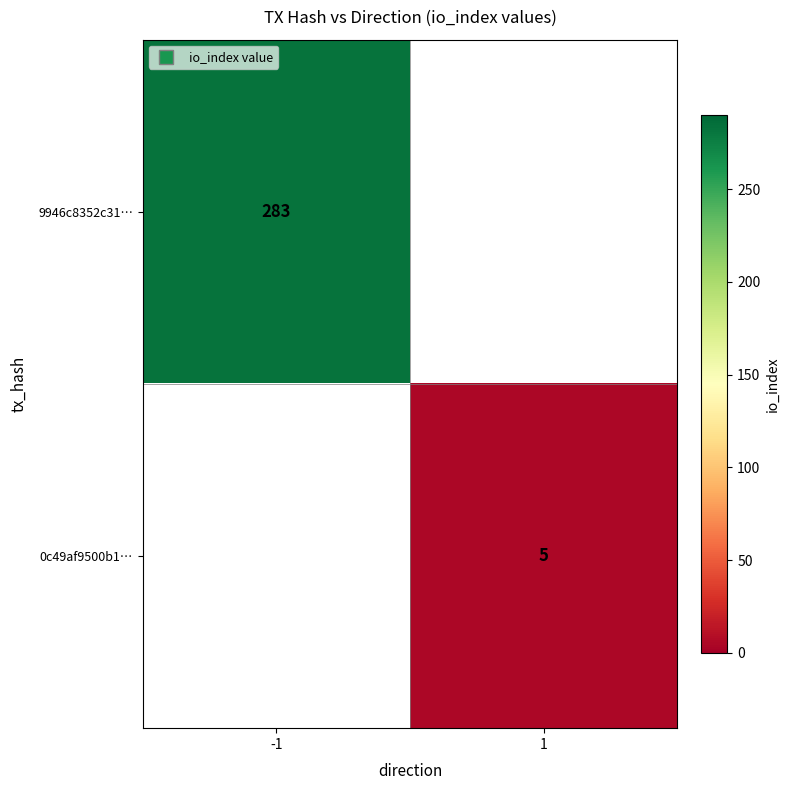

List the labels in order of 0c49af9500b1… value, largest first.

-1, 1